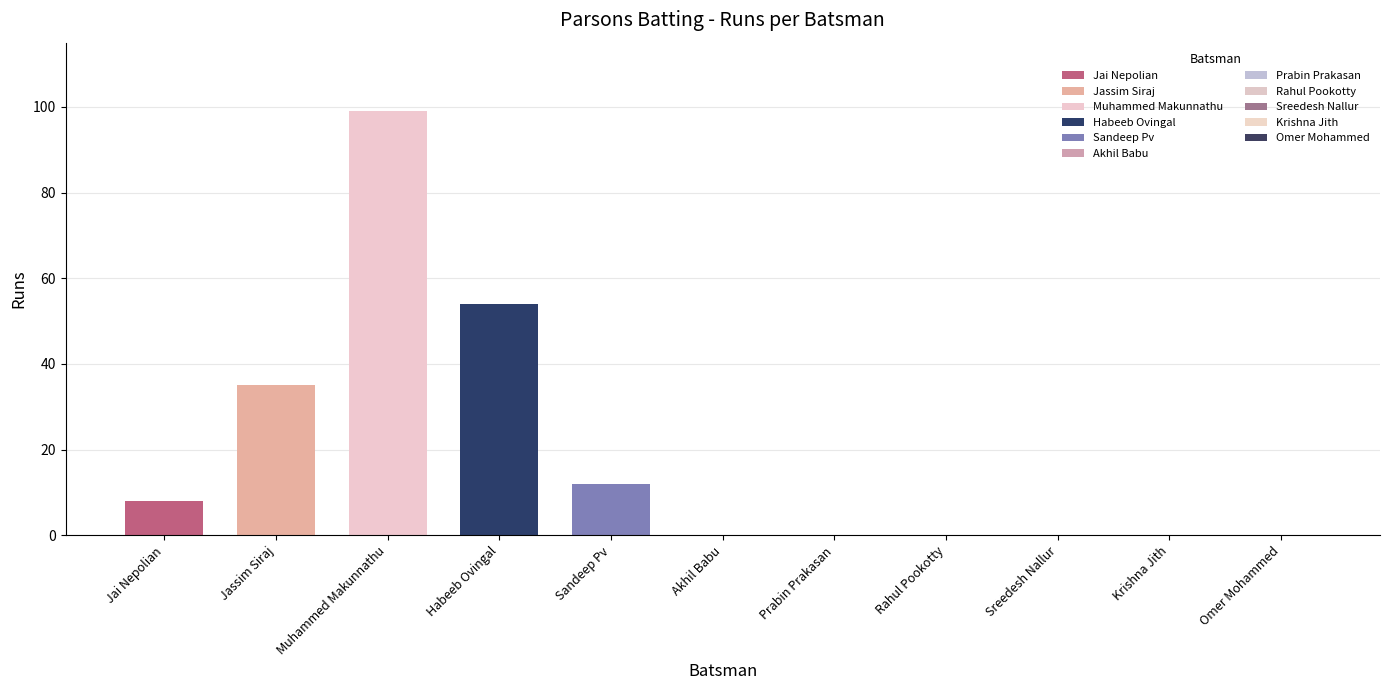

The value at Muhammed Makunnathu is 35. True or false?

False